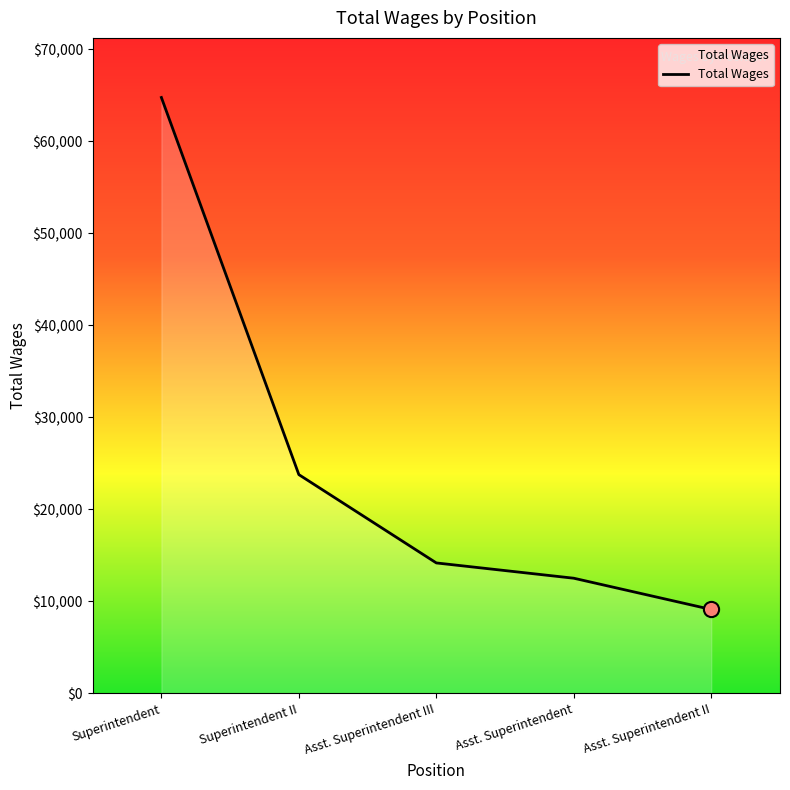

Which has a higher value, Asst. Superintendent II or Asst. Superintendent III?

Asst. Superintendent III